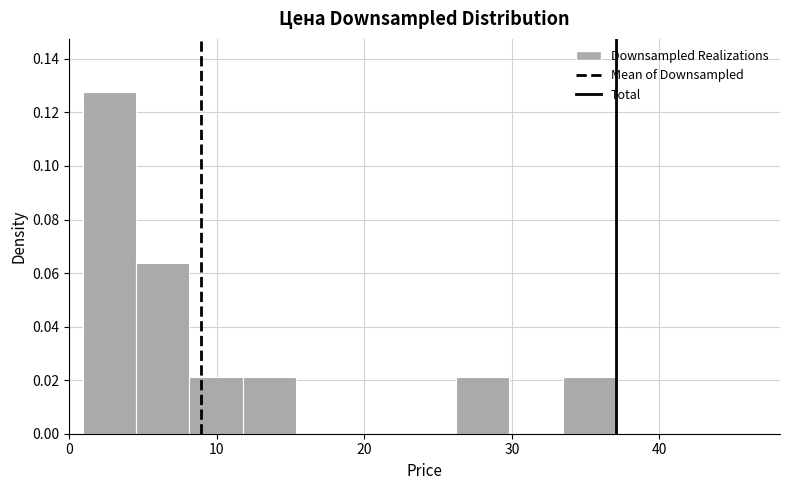

Around what value on the x-axis is the tallest bar? Give the approximate position of its centre, as read against the axis.

3